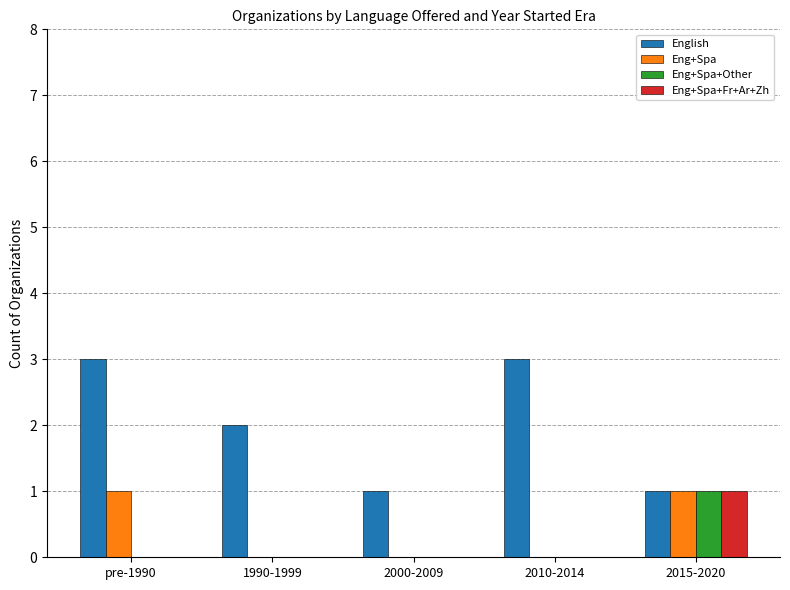

How many categories are shown in the chart?

5